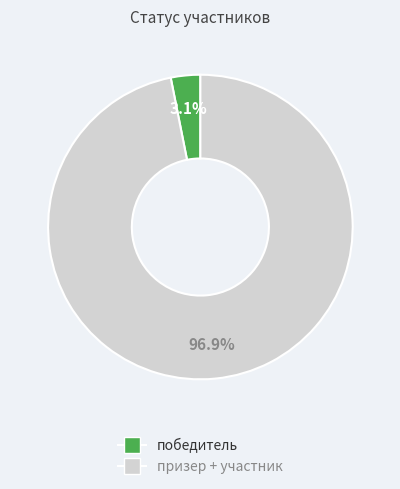

Is there any slice that represents more than half of the pie?

Yes